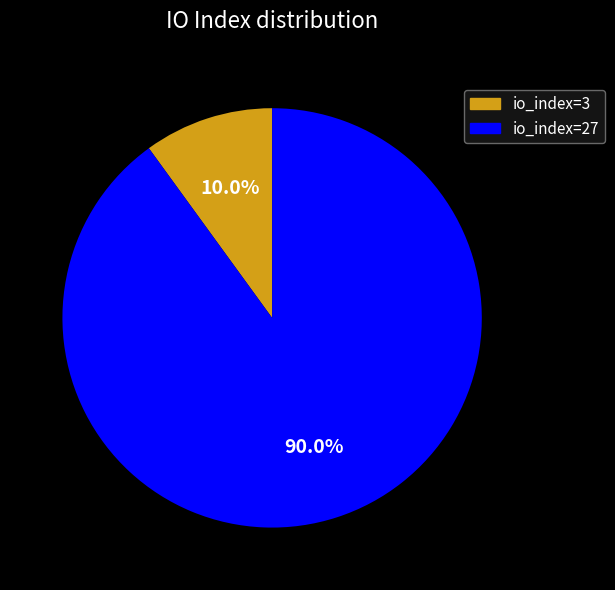

What is the ratio of the value at io_index=27 to the value at io_index=3?

9.0